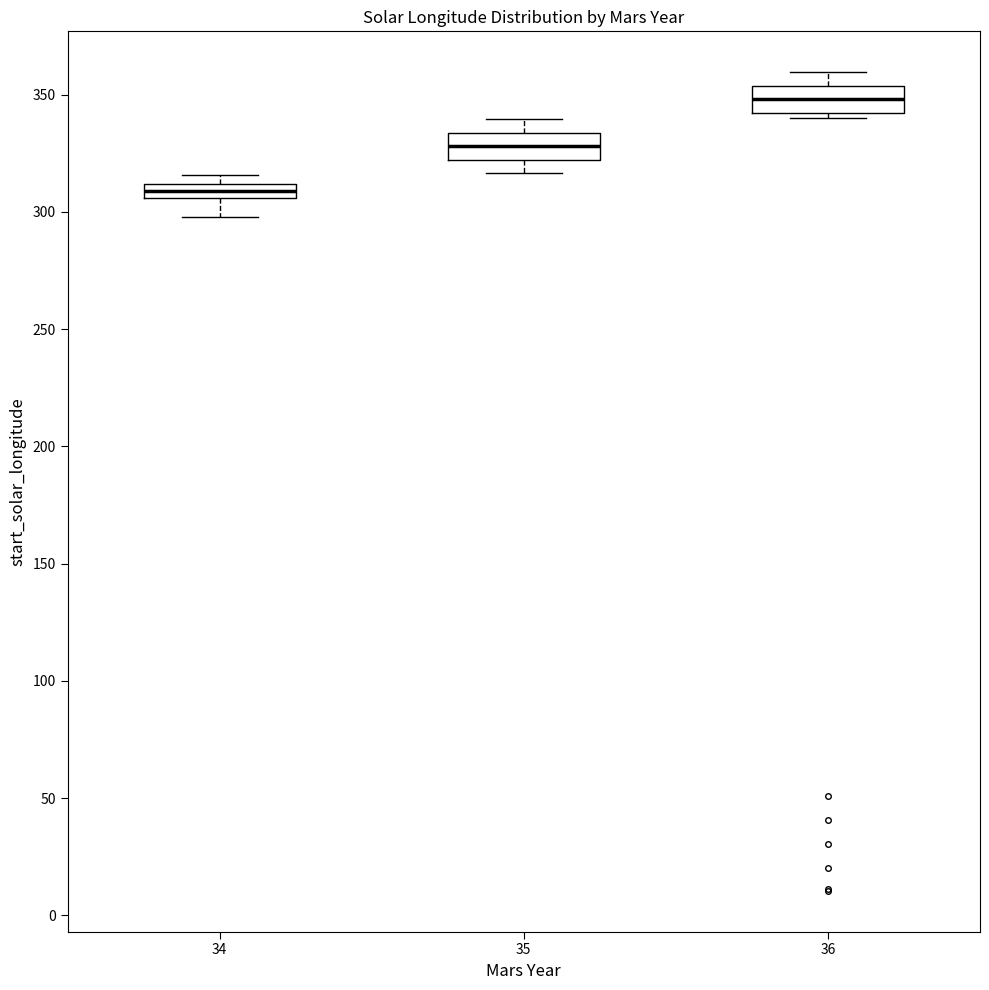

Where does the median line of the box at x = 35 sit on the y-axis? The values are not printed on the chart, so give them approximately, as read against the axis.

330